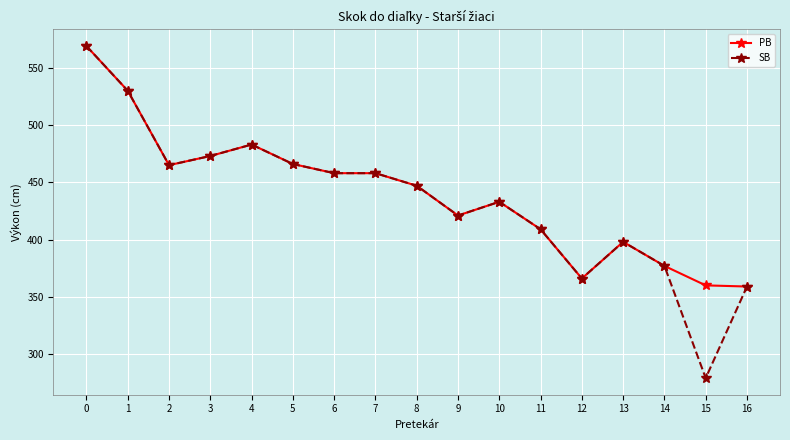

True or false: SB has more than 0 interior local peaks.

True